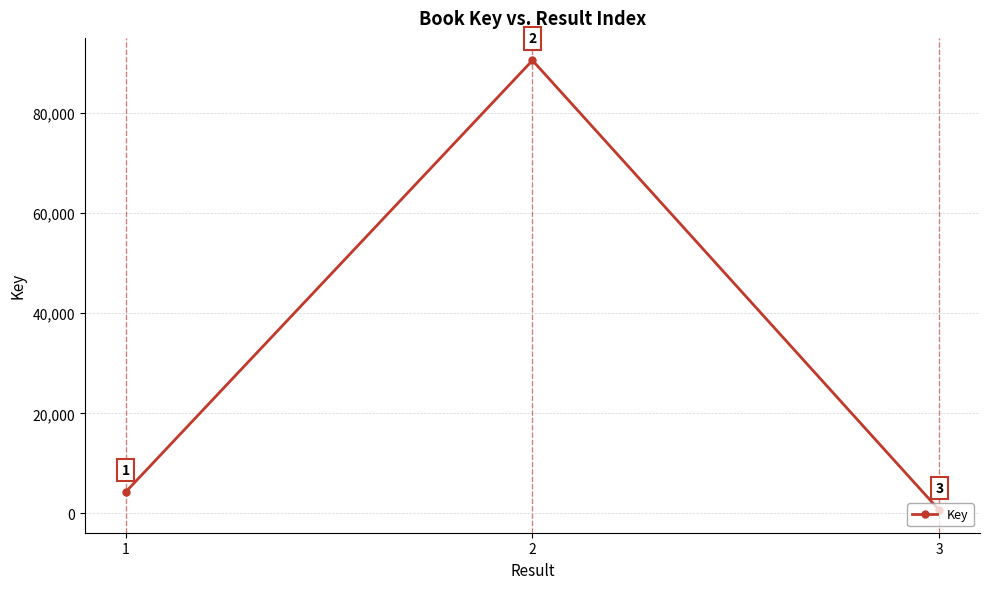

Is it true that the value at 2 is 147129?

False